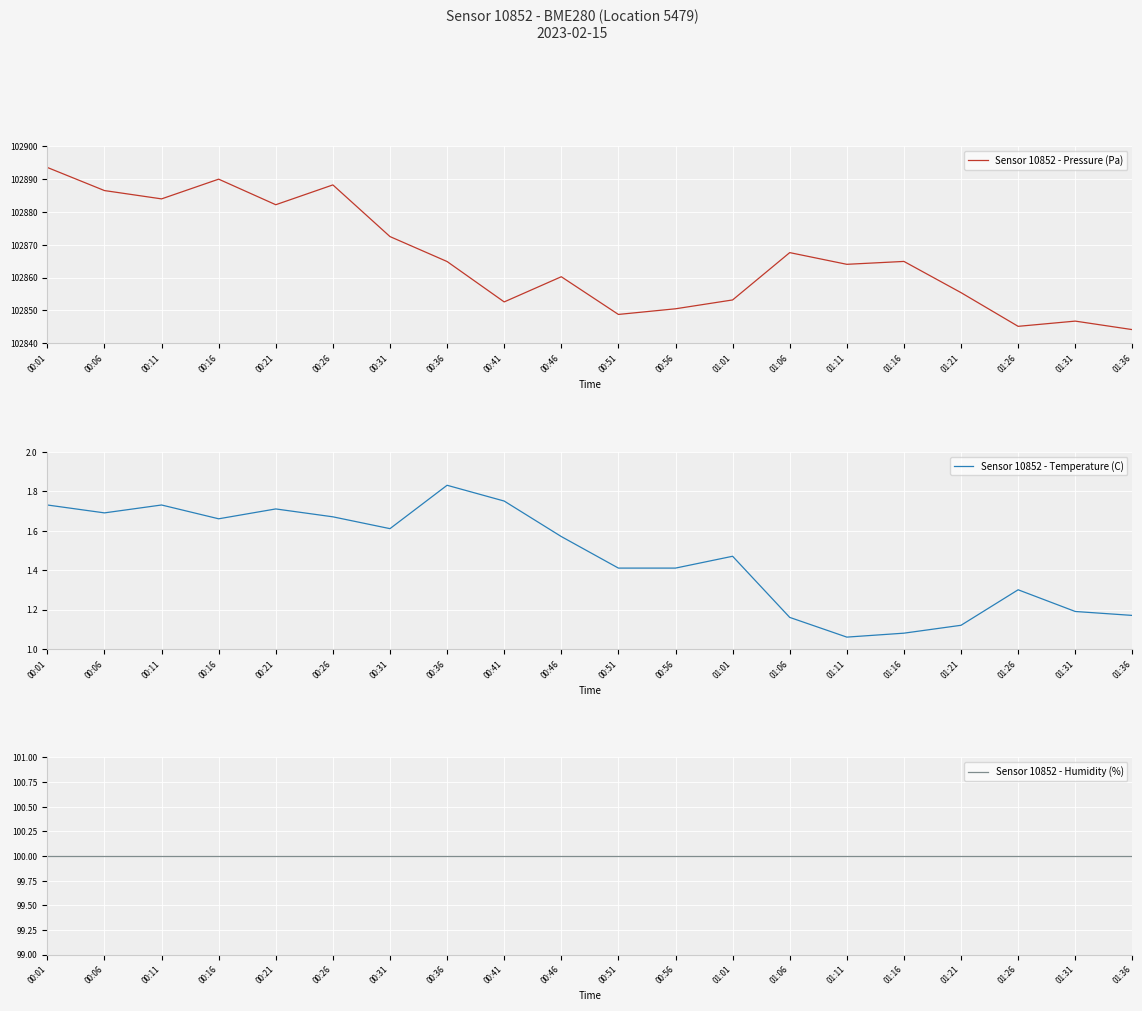

What are all the series names shown in the legend?

Sensor 10852 - Pressure (Pa), Sensor 10852 - Temperature (C), Sensor 10852 - Humidity (%)